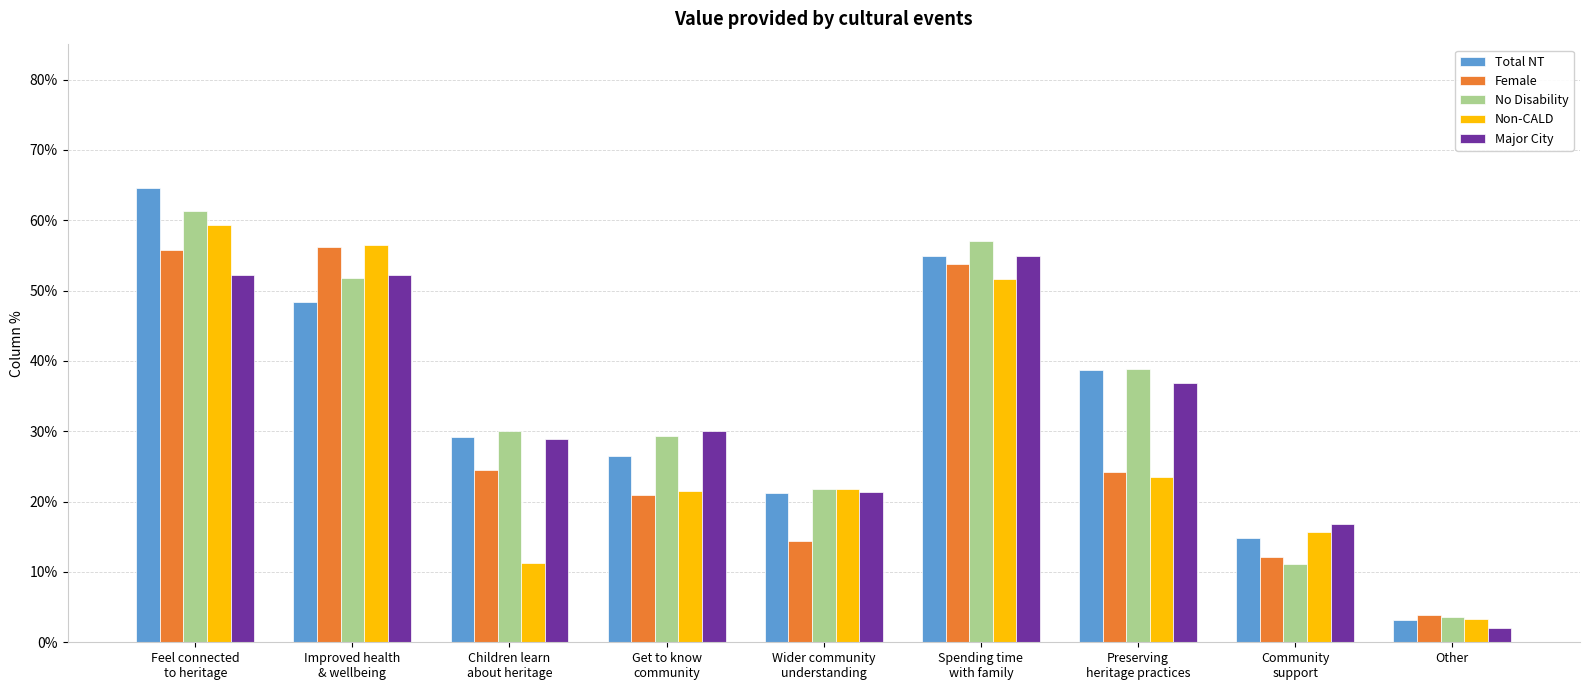

What are all the series names shown in the legend?

Total NT, Female, No Disability, Non-CALD, Major City